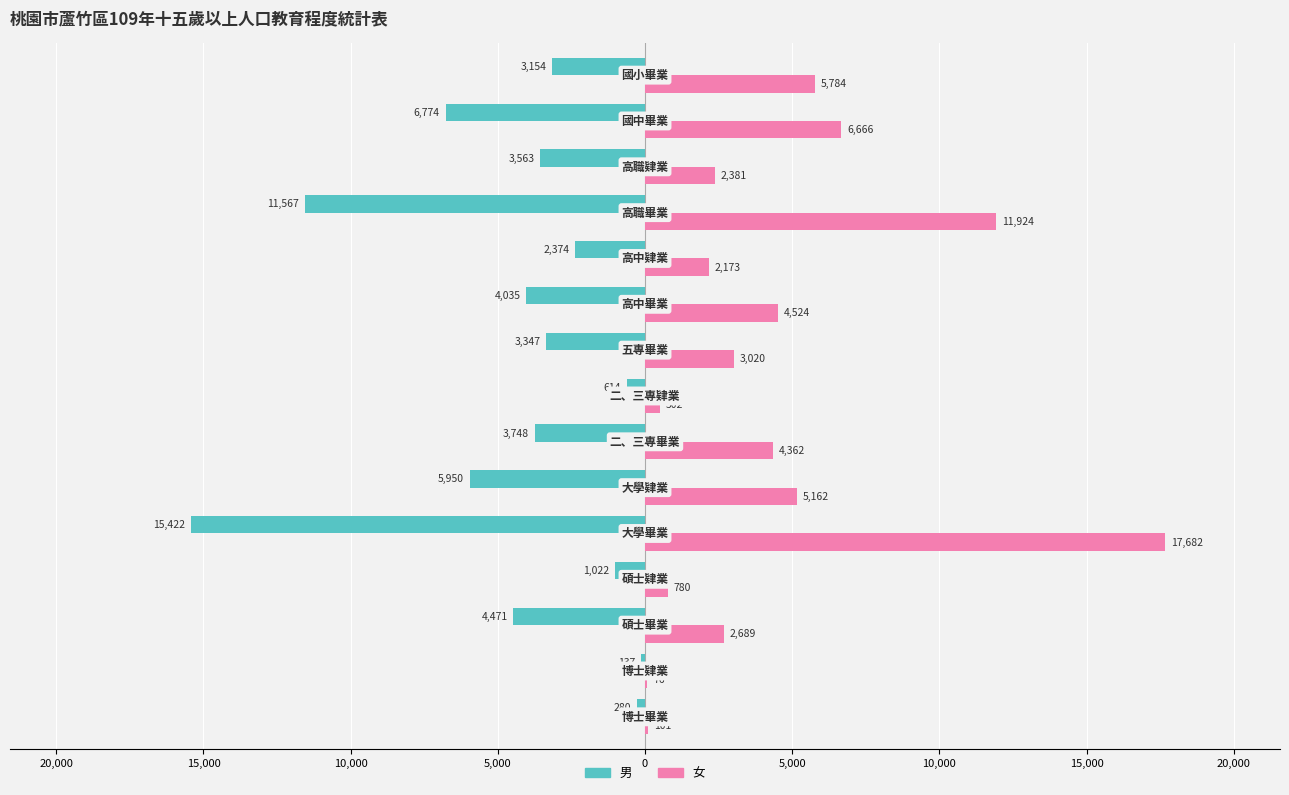

What are all the series names shown in the legend?

男, 女